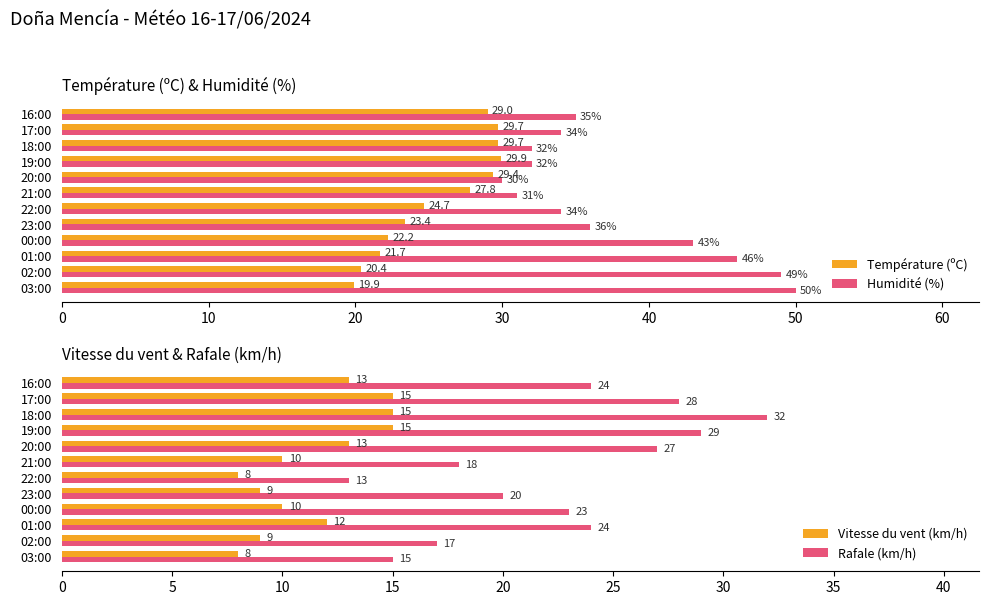

Which series has the largest total across all categories?

Humidité (%)